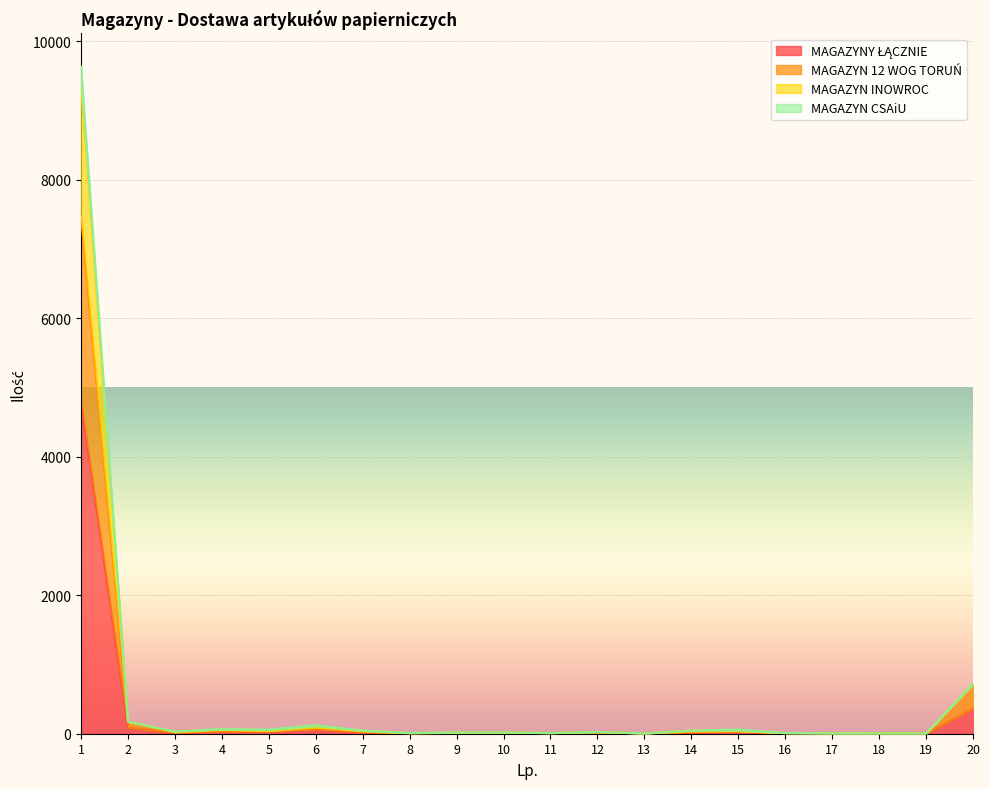

What is the smallest value displayed?

2